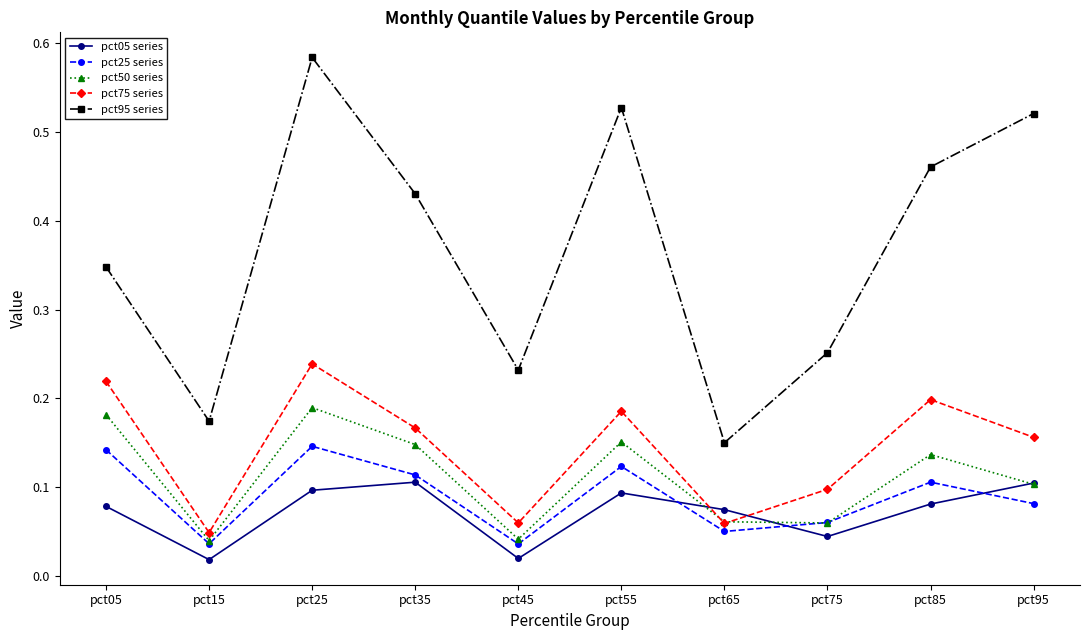

Is the value of pct25 series at pct95 greater than the value of pct05 series at pct35?

No